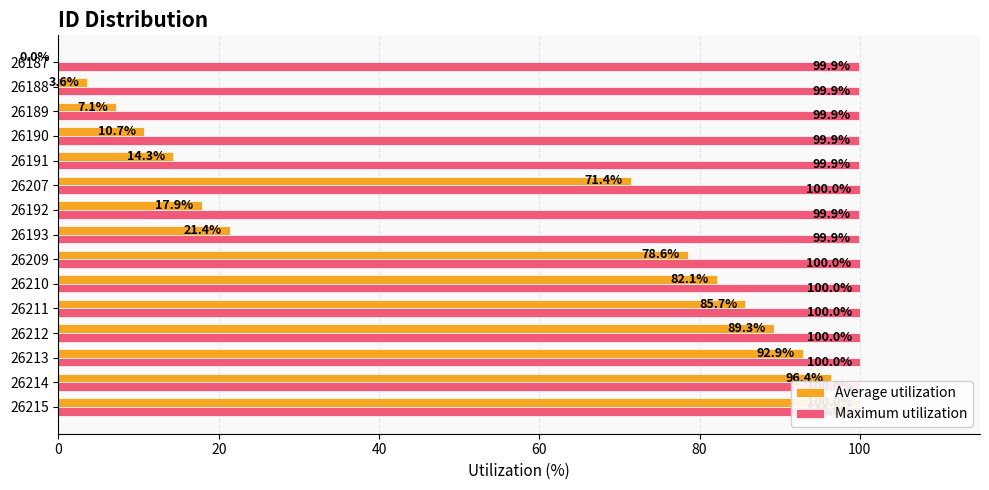

Reading right to left, transcribe all the data shown in this chart.

Average utilization: 0.0	3.6	7.1	10.7	14.3	71.4	17.9	21.4	78.6	82.1	85.7	89.3	92.9	96.4	100.0
Maximum utilization: 99.9	99.9	99.9	99.9	99.9	100.0	99.9	99.9	100.0	100.0	100.0	100.0	100.0	100.0	100.0